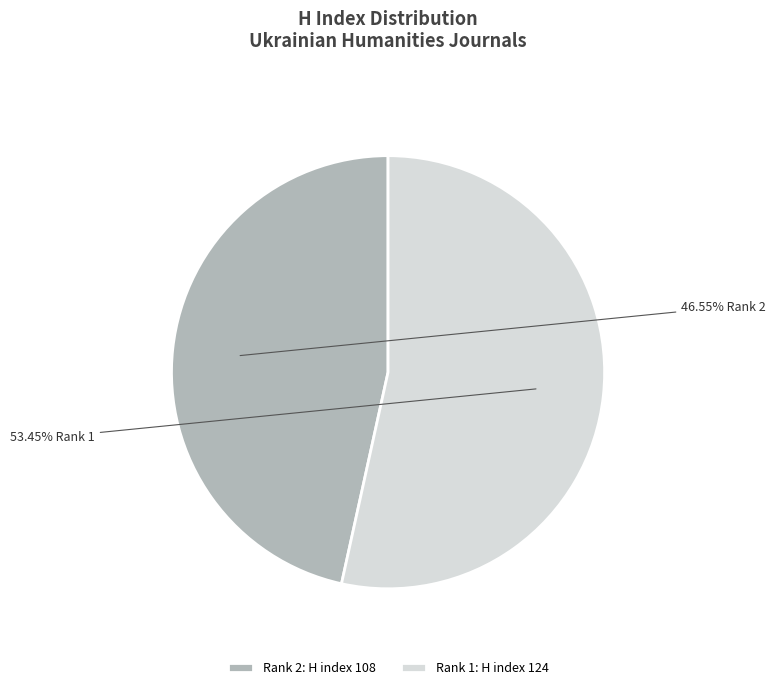

Is the sum of Rank 1: H index 124 and Rank 2: H index 108 greater than half?

Yes